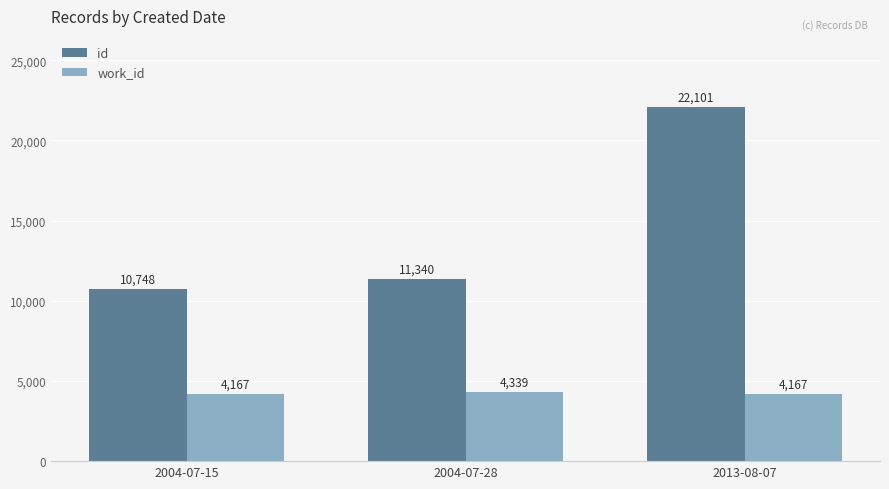

Reading left to right, what are all the values shown in this chart?

id: 10748	11340	22101
work_id: 4167	4339	4167